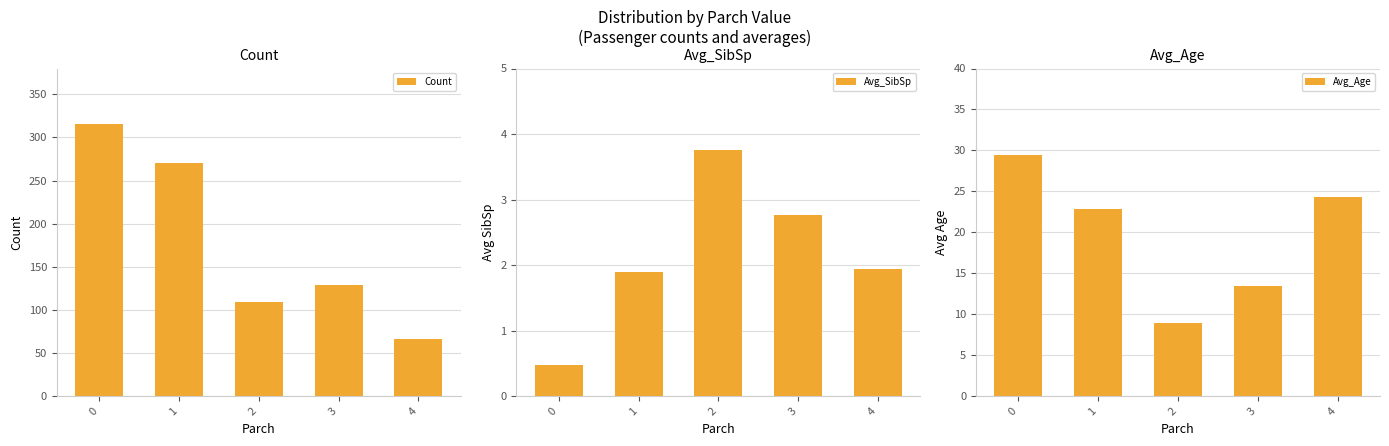

Is it true that Avg_Age equals 52.3 at 0?

False